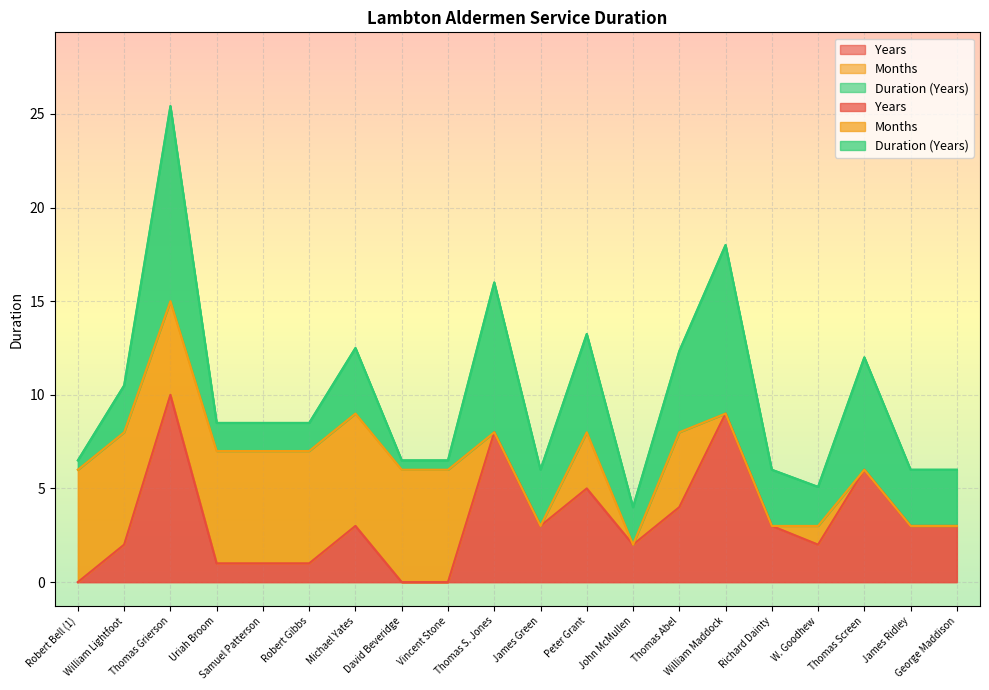

At which category does Years reach its first local peak?

Thomas Grierson